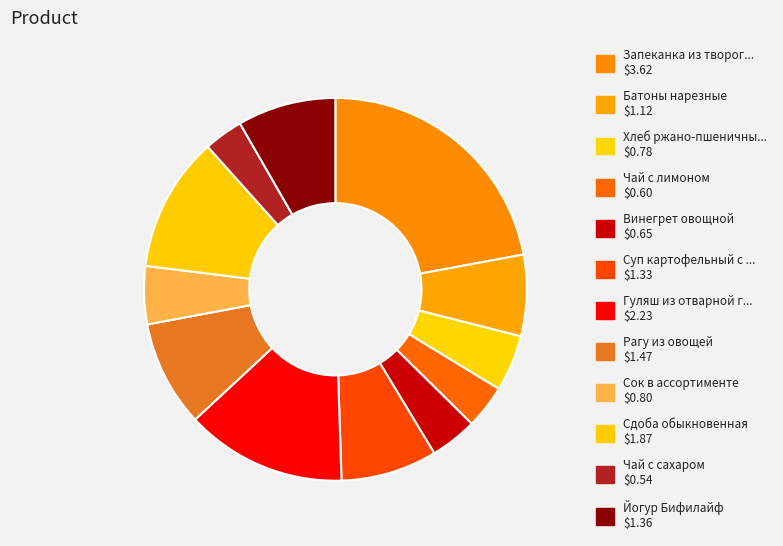

What is the largest slice in the pie chart?

Запеканка из творога с повидлом